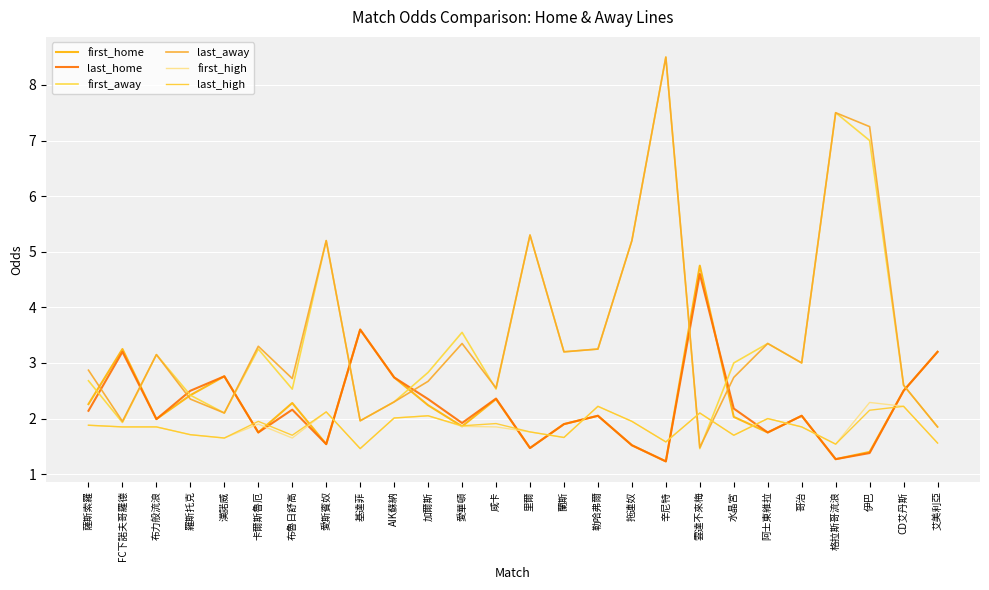

The first_high series shows 1.5 at 基達菲. True or false?

True